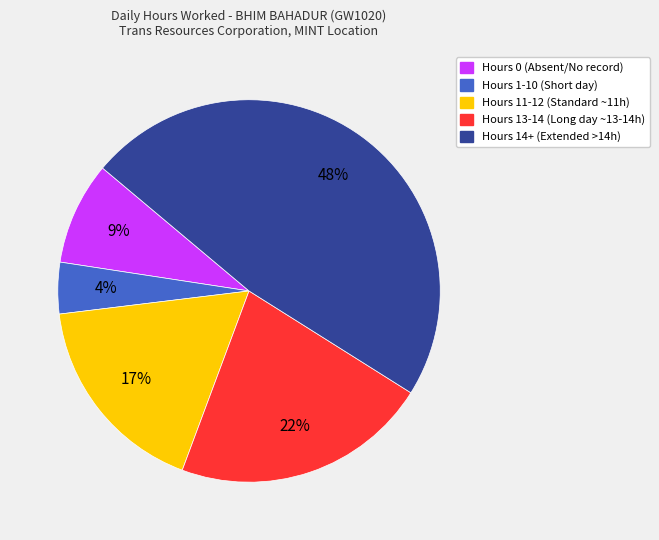

Combined, do Hours 14+ (Extended >14h) and Hours 0 (Absent/No record) account for over 50%?

Yes